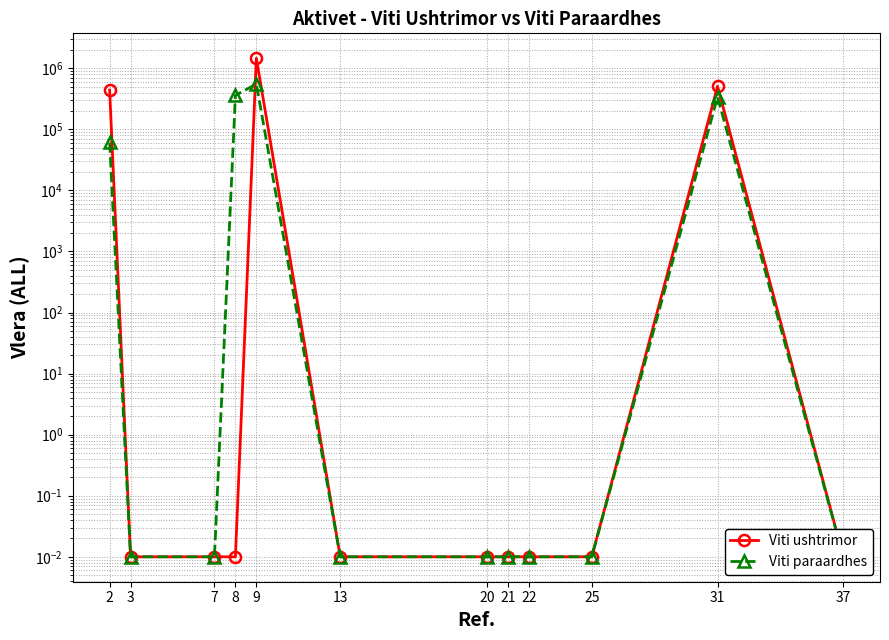

What is the value of the Viti paraardhes point at the 1st from the left?

60951.8